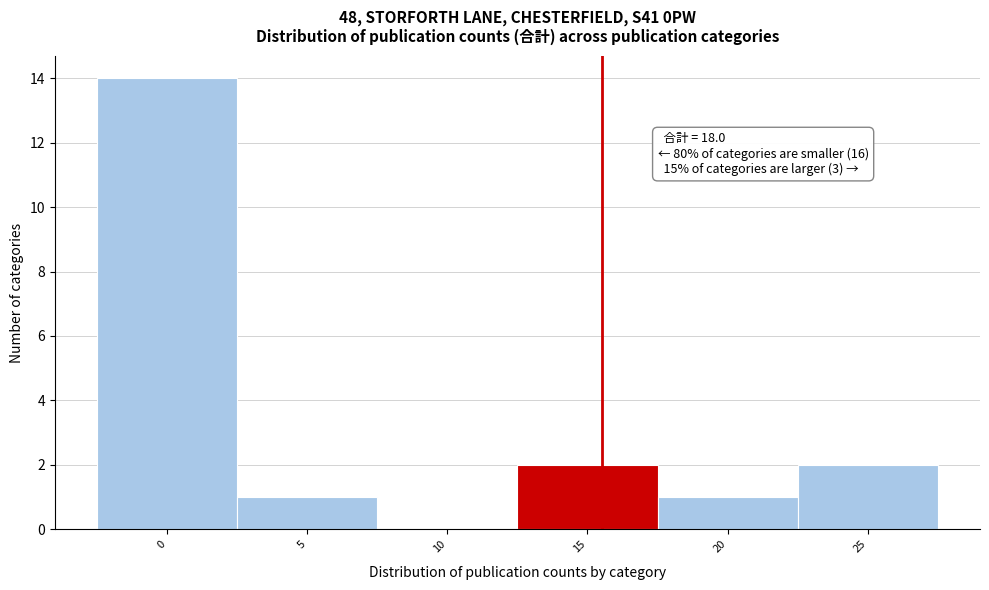

Reading right to left, list all the values displayed in this chart.

25=2	20=1	15=2	10=0	5=1	0=14